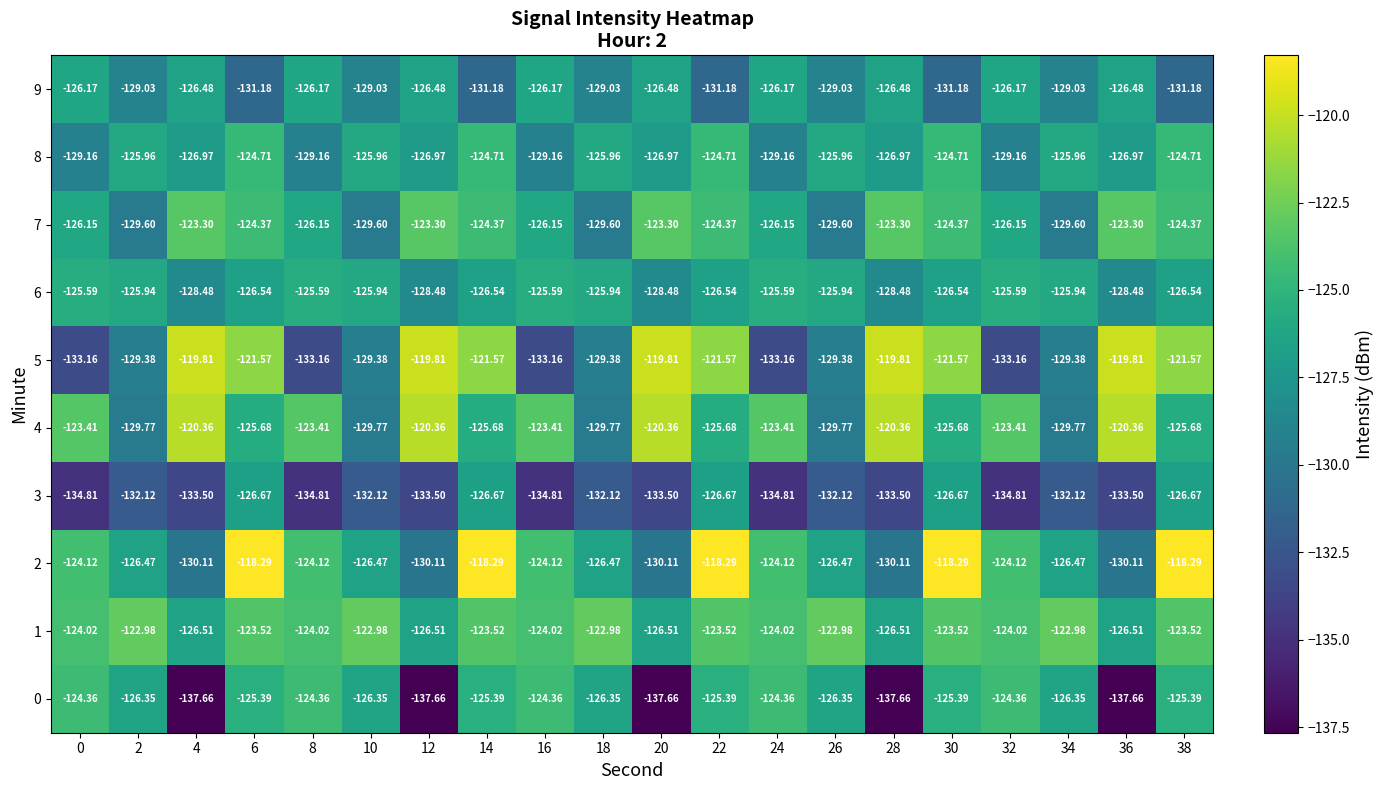

How many values in the 2 series exceed -124?

5